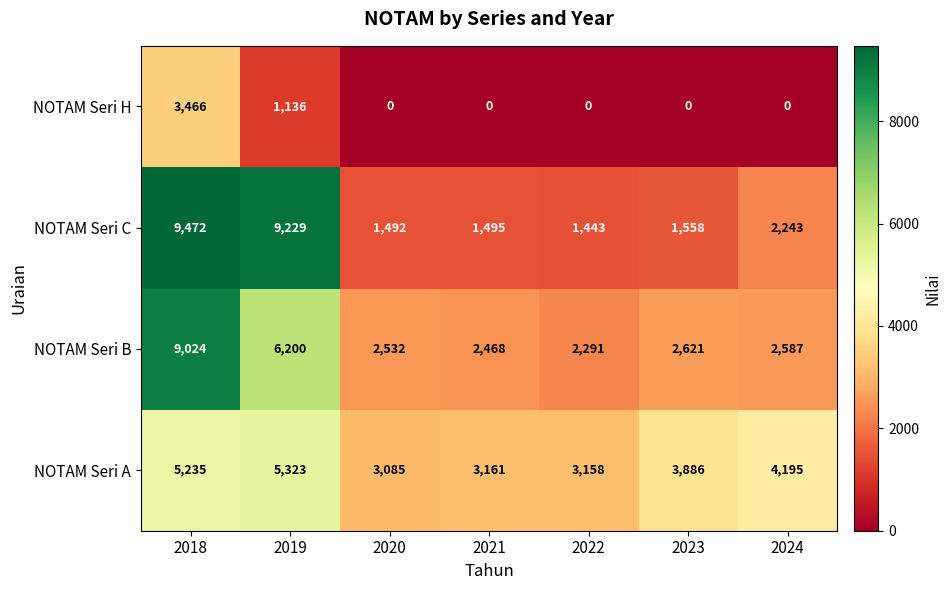

Reading left to right, extract all data points from this chart.

NOTAM Seri H: 2018=3466	2019=1136	2020=0	2021=0	2022=0	2023=0	2024=0
NOTAM Seri C: 2018=9472	2019=9229	2020=1492	2021=1495	2022=1443	2023=1558	2024=2243
NOTAM Seri B: 2018=9024	2019=6200	2020=2532	2021=2468	2022=2291	2023=2621	2024=2587
NOTAM Seri A: 2018=5235	2019=5323	2020=3085	2021=3161	2022=3158	2023=3886	2024=4195